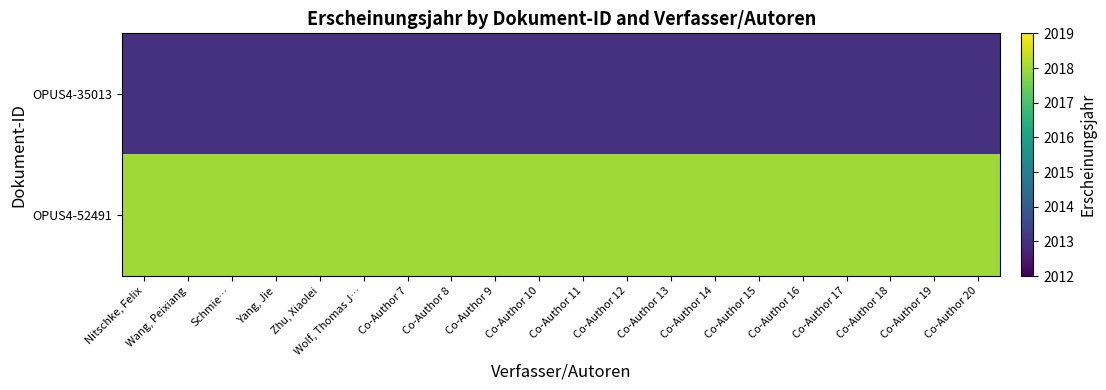

Count the number of data series in this chart.

2